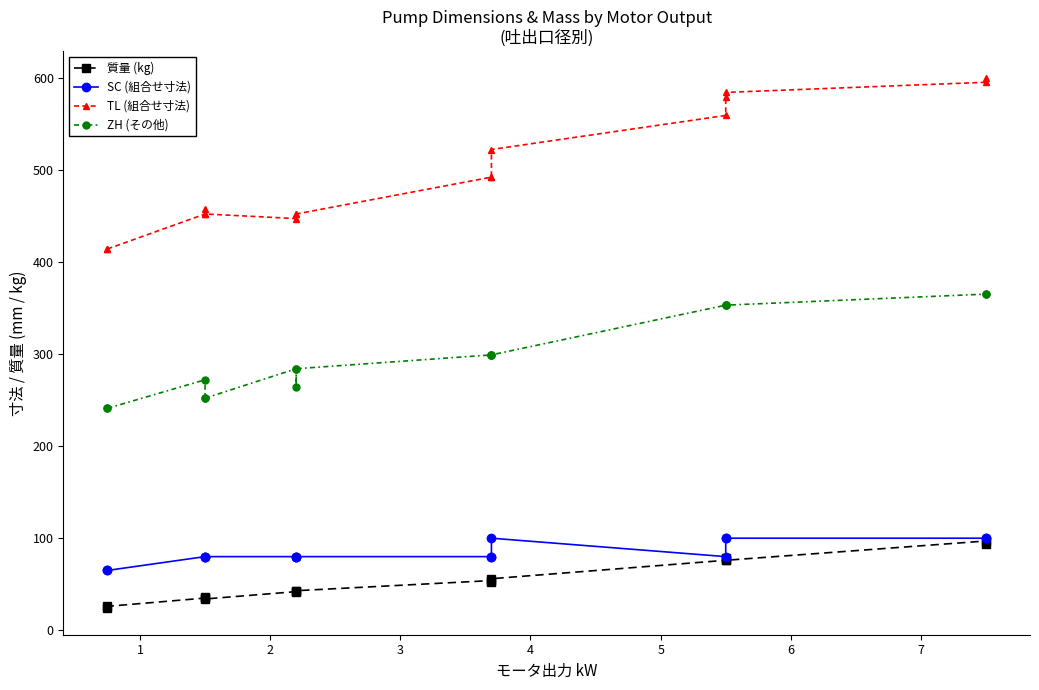

What is the difference between the maximum and minimum values in the SC (組合せ寸法) series?

35